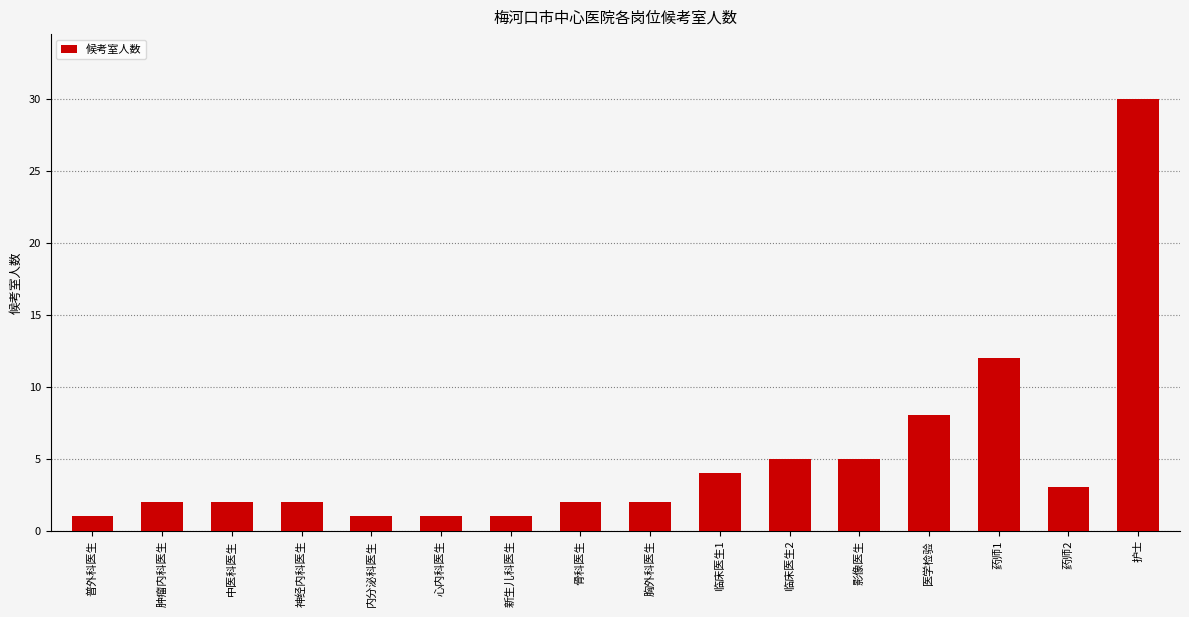

At which category does the chart reach its peak across all series?

护士